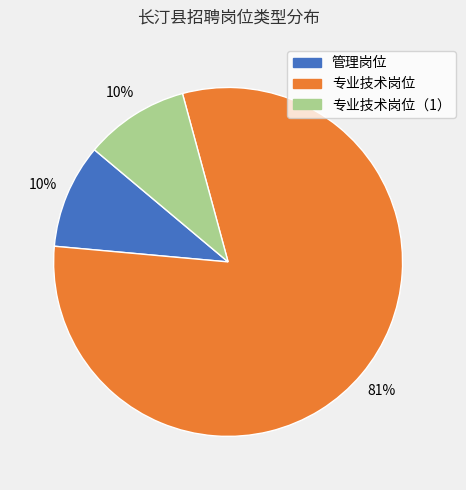

Does any single category account for the majority?

Yes